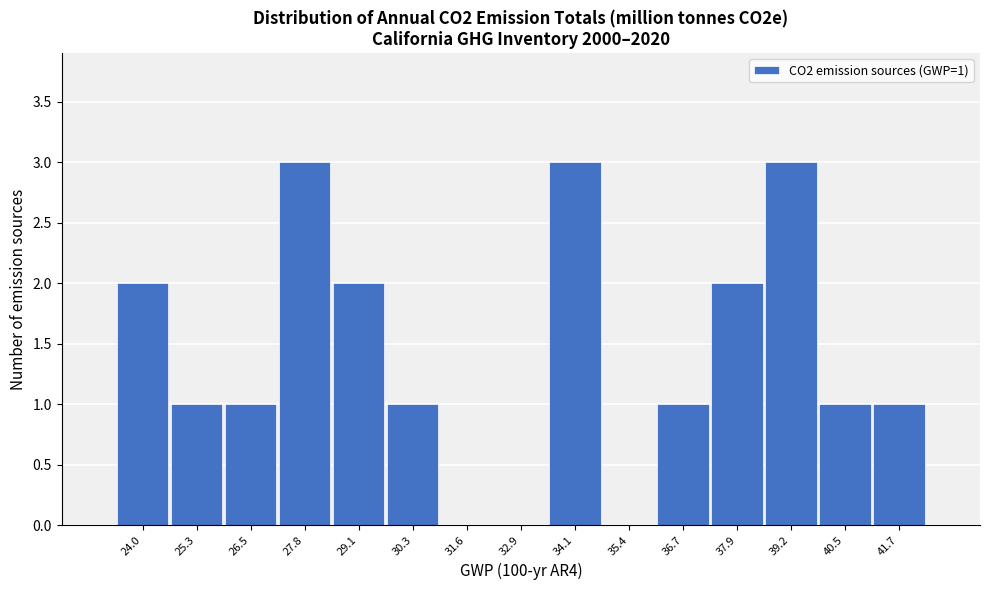

Reading right to left, list all the values displayed in this chart.

41.7=1	40.5=1	39.2=3	37.9=2	36.7=1	35.4=0	34.1=3	32.9=0	31.6=0	30.3=1	29.1=2	27.8=3	26.5=1	25.3=1	24.0=2